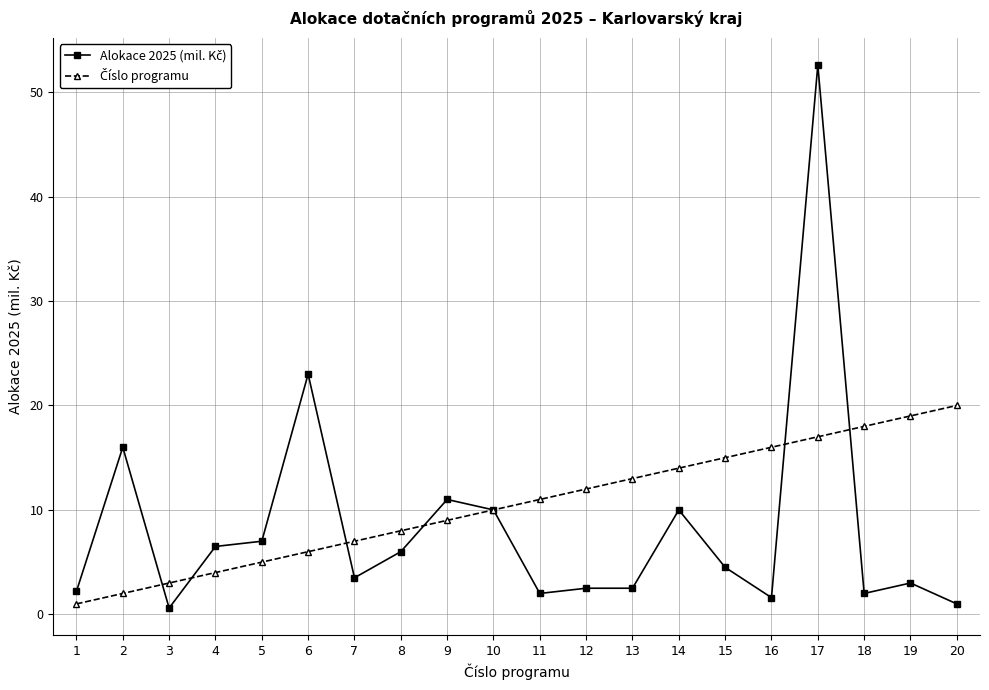

What is the difference between the highest and lowest values at 8?

2.0